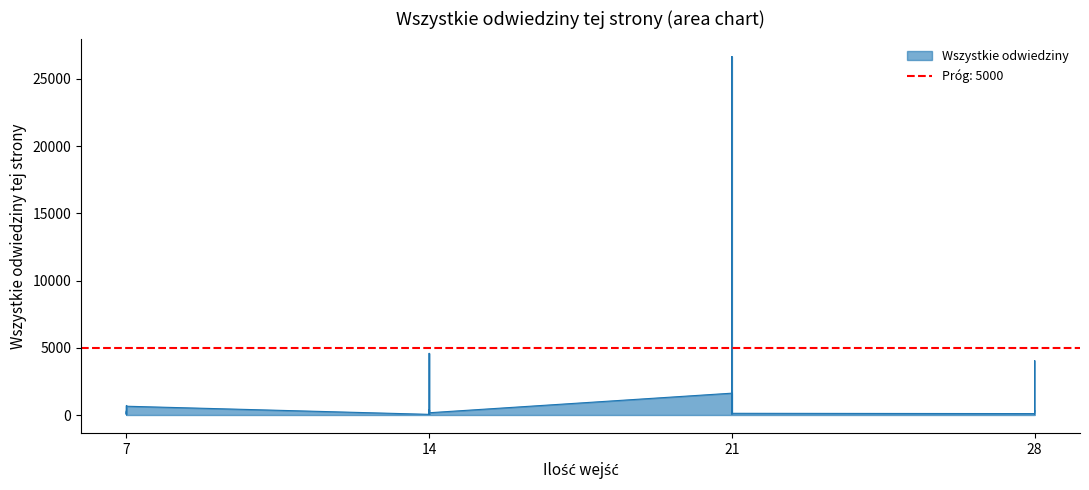

Reading left to right, list all the values displayed in this chart.

105	246	4041	175	344	266	288	56	808	126	26672	211	70	1624	365	49	288	161	56	4587	35	105	77	168	56	710	176	63	323	56	253	7	653	105